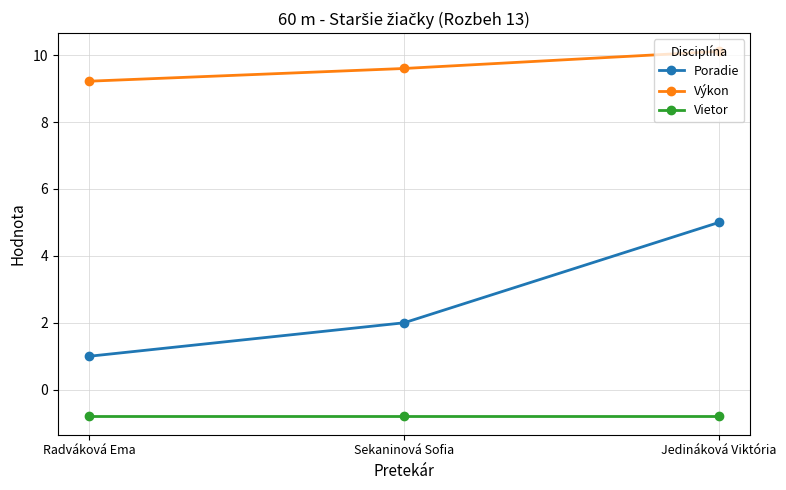

Is it true that Vietor equals -0.4 at Radváková Ema?

False